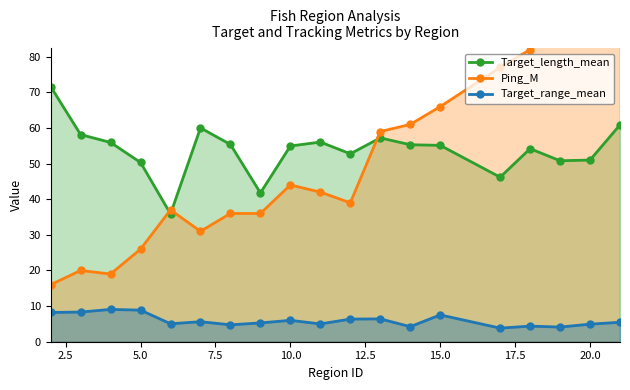

True or false: Target_length_mean and Target_range_mean cross at least once.

False